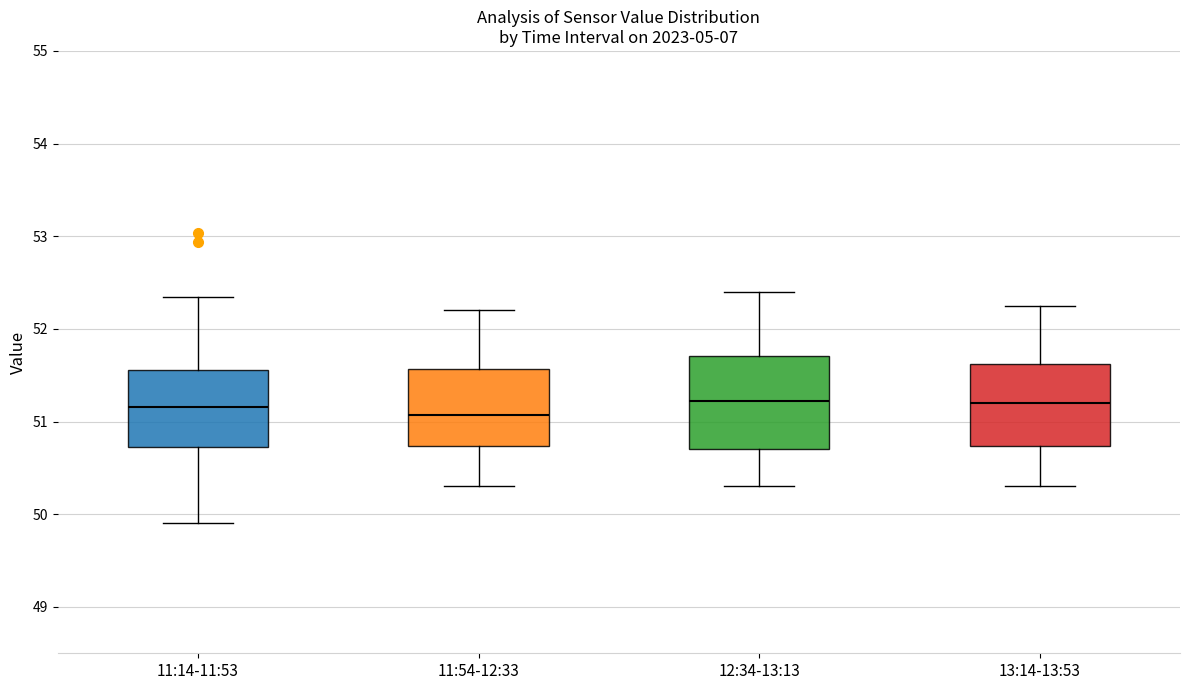

Comparing the boxes themselves (not the whiskers), which one is the tallest?

12:34-13:13